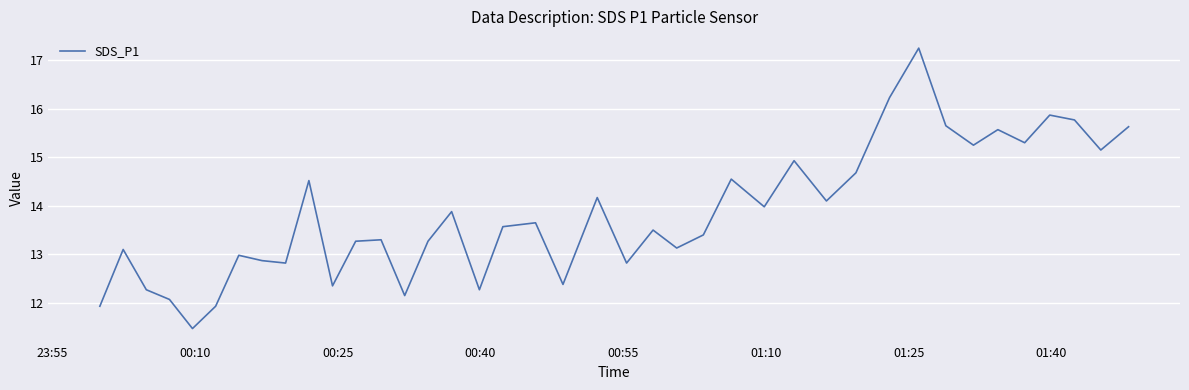

What is the average value?

13.8